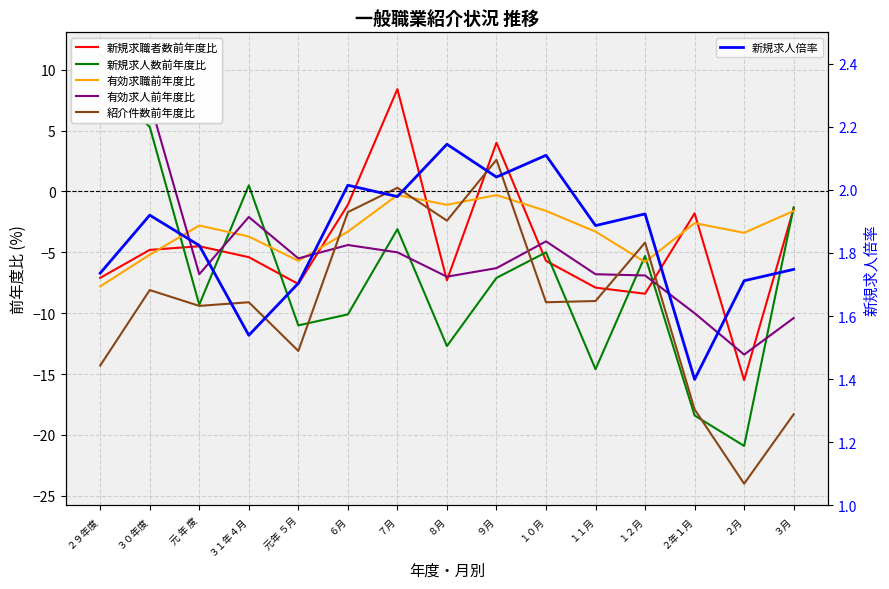

At how many categories does at least one series exceed -16?

15